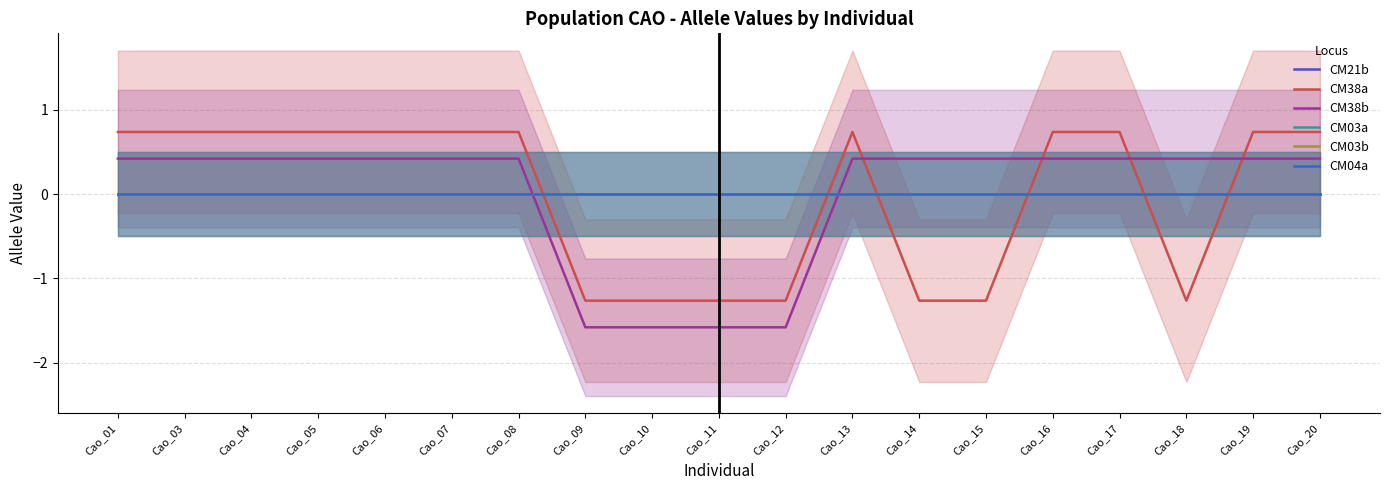

Is it true that CM38a equals 0.5 at Cao_17?

False